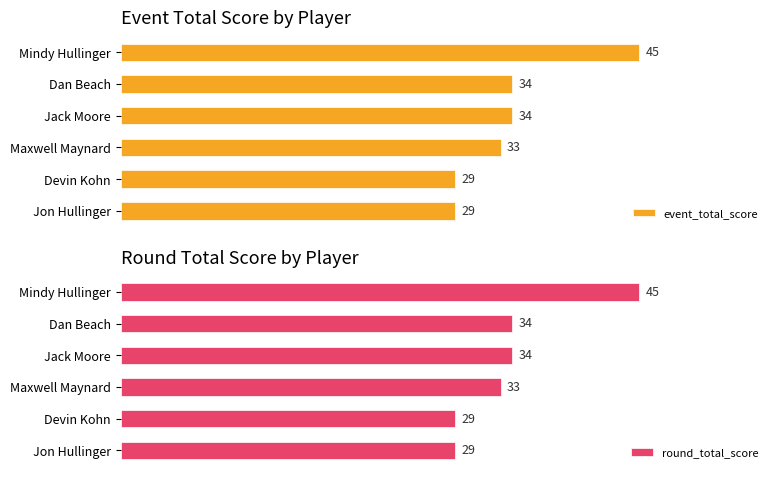

How many groups of bars are there?

6